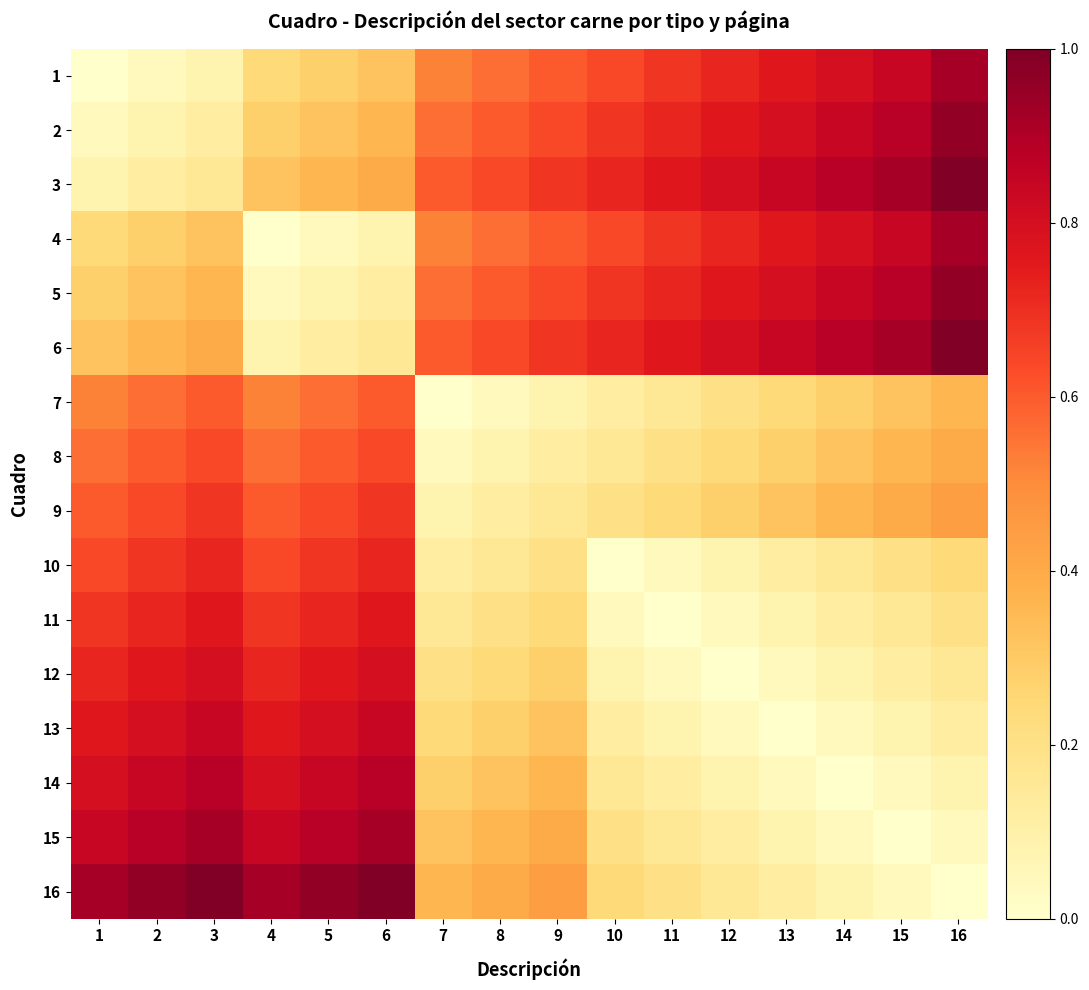

Reading left to right, extract all data points from this chart.

1: 1=0.0	2=0.0	3=0.1	4=0.2	5=0.3	6=0.3	7=0.5	8=0.6	9=0.6	10=0.6	11=0.7	12=0.7	13=0.8	14=0.8	15=0.8	16=0.9
2: 1=0.0	2=0.1	3=0.1	4=0.3	5=0.3	6=0.4	7=0.6	8=0.6	9=0.6	10=0.7	11=0.7	12=0.8	13=0.8	14=0.8	15=0.9	16=1.0
3: 1=0.1	2=0.1	3=0.2	4=0.3	5=0.4	6=0.4	7=0.6	8=0.6	9=0.7	10=0.7	11=0.8	12=0.8	13=0.8	14=0.9	15=0.9	16=1.0
4: 1=0.2	2=0.3	3=0.3	4=0.0	5=0.0	6=0.1	7=0.5	8=0.6	9=0.6	10=0.6	11=0.7	12=0.7	13=0.8	14=0.8	15=0.8	16=0.9
5: 1=0.3	2=0.3	3=0.4	4=0.0	5=0.1	6=0.1	7=0.6	8=0.6	9=0.6	10=0.7	11=0.7	12=0.8	13=0.8	14=0.8	15=0.9	16=1.0
6: 1=0.3	2=0.4	3=0.4	4=0.1	5=0.1	6=0.2	7=0.6	8=0.6	9=0.7	10=0.7	11=0.8	12=0.8	13=0.8	14=0.9	15=0.9	16=1.0
7: 1=0.5	2=0.6	3=0.6	4=0.5	5=0.6	6=0.6	7=0.0	8=0.0	9=0.1	10=0.1	11=0.2	12=0.2	13=0.2	14=0.3	15=0.3	16=0.4
8: 1=0.6	2=0.6	3=0.6	4=0.6	5=0.6	6=0.6	7=0.0	8=0.1	9=0.1	10=0.2	11=0.2	12=0.2	13=0.3	14=0.3	15=0.4	16=0.4
9: 1=0.6	2=0.6	3=0.7	4=0.6	5=0.6	6=0.7	7=0.1	8=0.1	9=0.2	10=0.2	11=0.2	12=0.3	13=0.3	14=0.4	15=0.4	16=0.4
10: 1=0.6	2=0.7	3=0.7	4=0.6	5=0.7	6=0.7	7=0.1	8=0.2	9=0.2	10=0.0	11=0.0	12=0.1	13=0.1	14=0.2	15=0.2	16=0.2
11: 1=0.7	2=0.7	3=0.8	4=0.7	5=0.7	6=0.8	7=0.2	8=0.2	9=0.2	10=0.0	11=0.0	12=0.0	13=0.1	14=0.1	15=0.2	16=0.2
12: 1=0.7	2=0.8	3=0.8	4=0.7	5=0.8	6=0.8	7=0.2	8=0.2	9=0.3	10=0.1	11=0.0	12=0.0	13=0.0	14=0.1	15=0.1	16=0.2
13: 1=0.8	2=0.8	3=0.8	4=0.8	5=0.8	6=0.8	7=0.2	8=0.3	9=0.3	10=0.1	11=0.1	12=0.0	13=0.0	14=0.0	15=0.1	16=0.1
14: 1=0.8	2=0.8	3=0.9	4=0.8	5=0.8	6=0.9	7=0.3	8=0.3	9=0.4	10=0.2	11=0.1	12=0.1	13=0.0	14=0.0	15=0.0	16=0.1
15: 1=0.8	2=0.9	3=0.9	4=0.8	5=0.9	6=0.9	7=0.3	8=0.4	9=0.4	10=0.2	11=0.2	12=0.1	13=0.1	14=0.0	15=0.0	16=0.0
16: 1=0.9	2=1.0	3=1.0	4=0.9	5=1.0	6=1.0	7=0.4	8=0.4	9=0.4	10=0.2	11=0.2	12=0.2	13=0.1	14=0.1	15=0.0	16=0.0